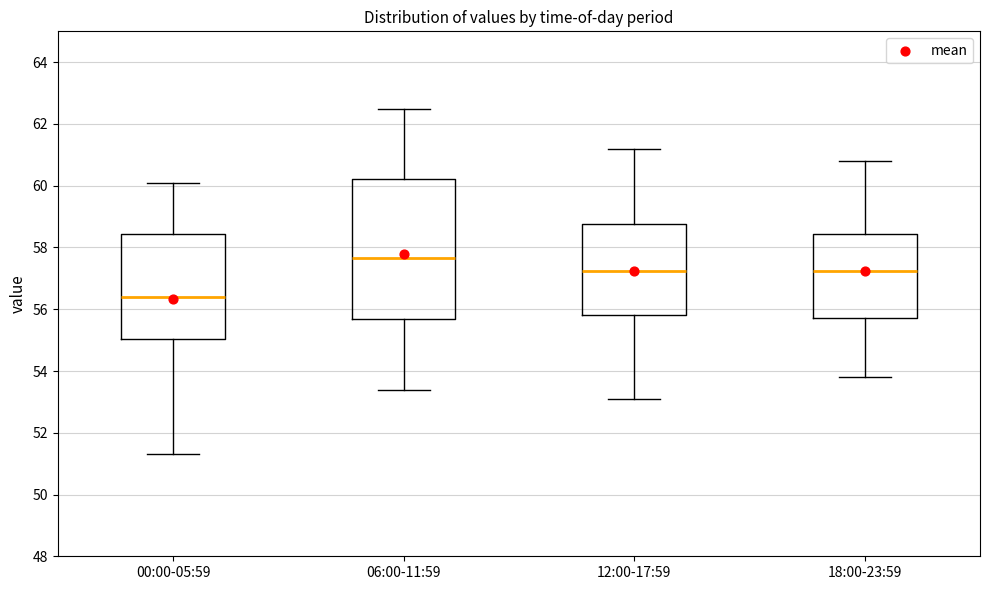

Which box's median line is the highest?

06:00-11:59